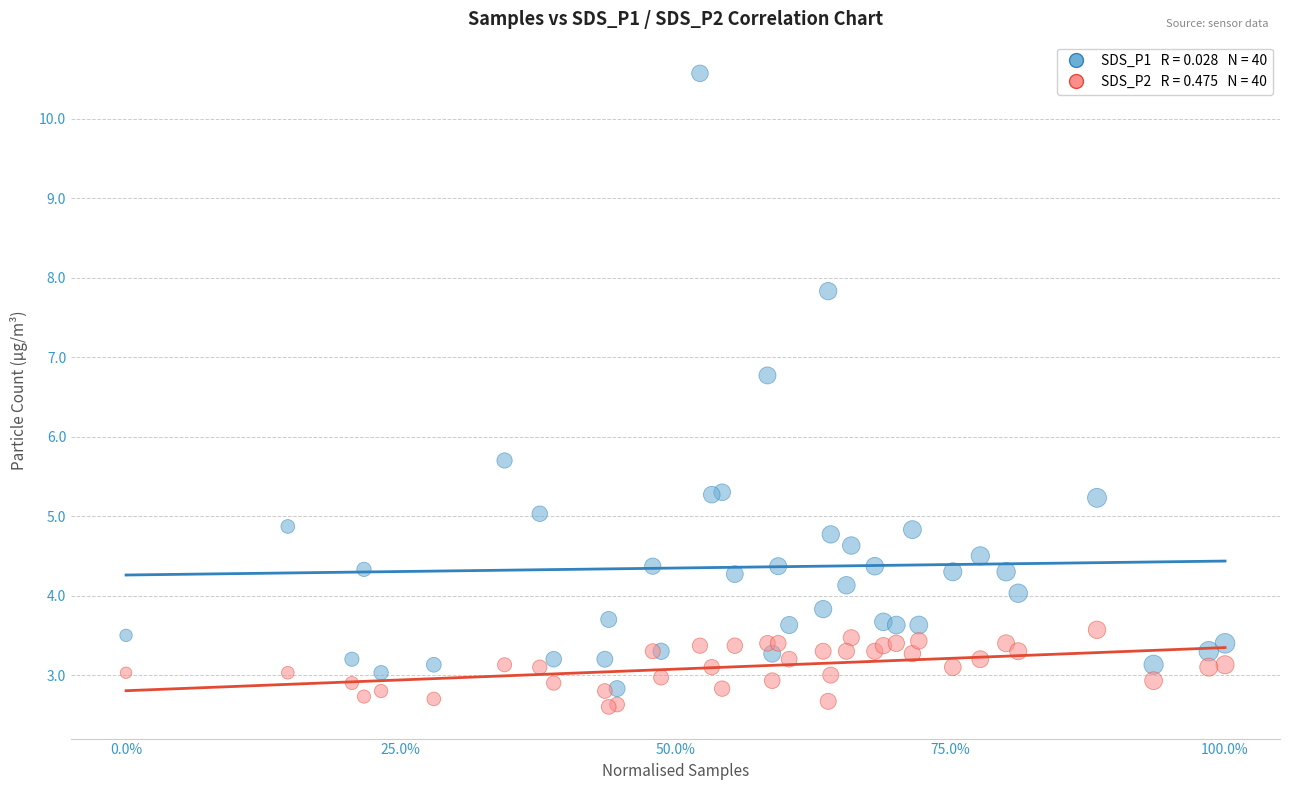

Across all series, what Y value is closest to 6?

5.7